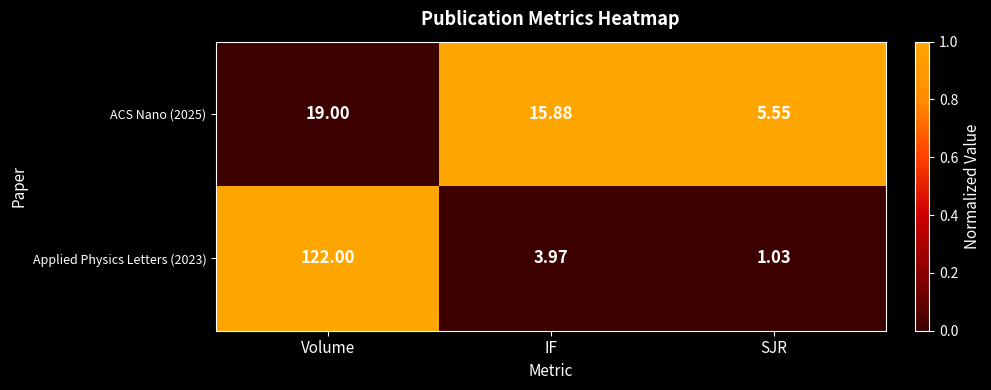

Where does the Applied Physics Letters (2023) series first go above 3?

Volume